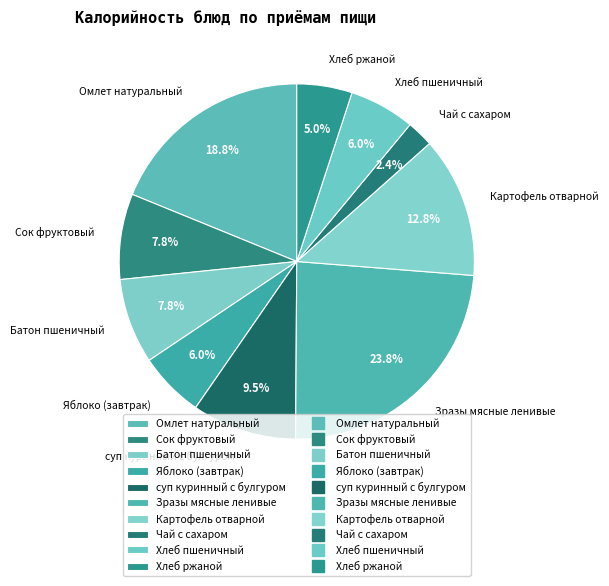

Which category has the smallest portion of the pie?

Чай с сахаром